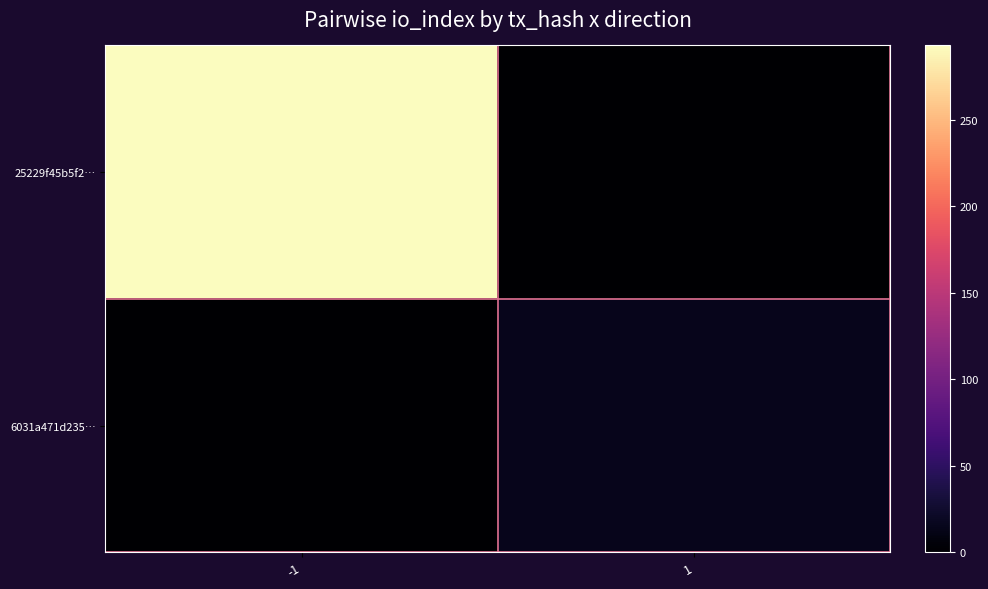

How many categories are shown in the chart?

2